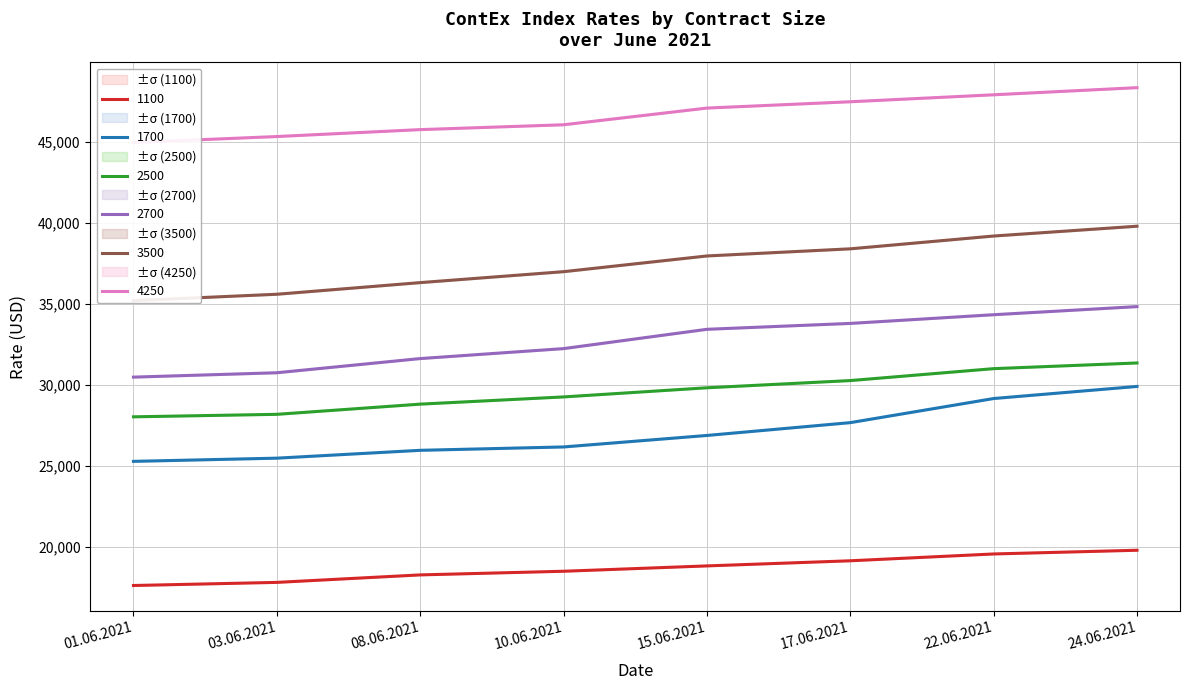

List the labels in order of 4250 value, smallest first.

01.06.2021, 03.06.2021, 08.06.2021, 10.06.2021, 15.06.2021, 17.06.2021, 22.06.2021, 24.06.2021